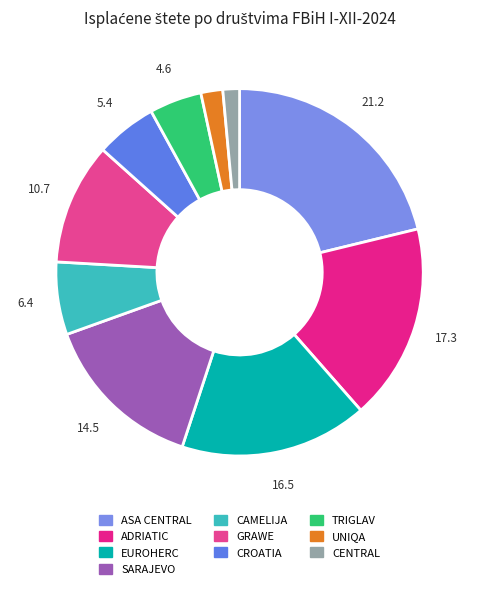

Count the number of slices in the pie.

10